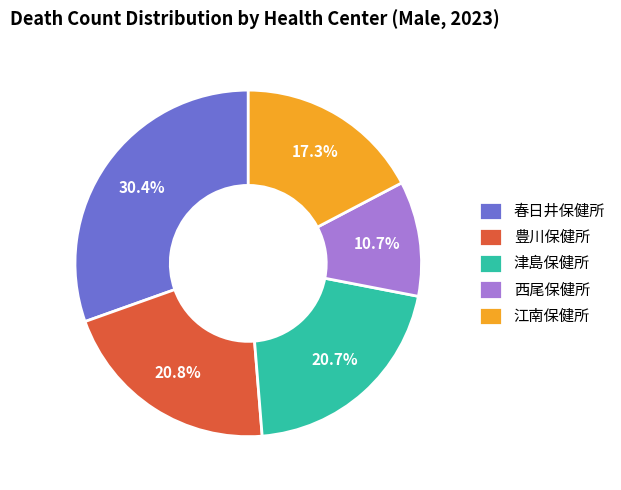

What percentage do 江南保健所 and 津島保健所 together represent?

38.0%